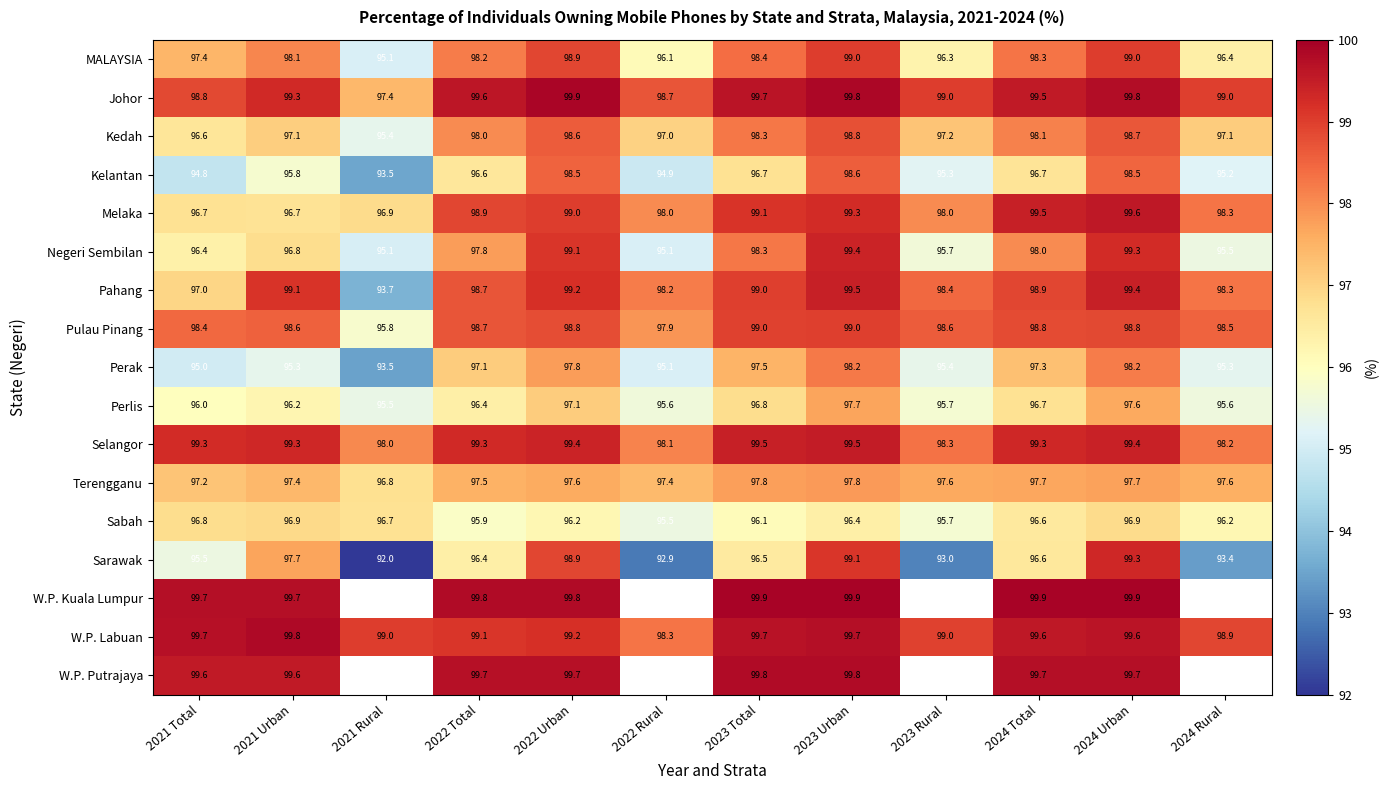

What is the total value across all series at 2023 Total?

1672.1